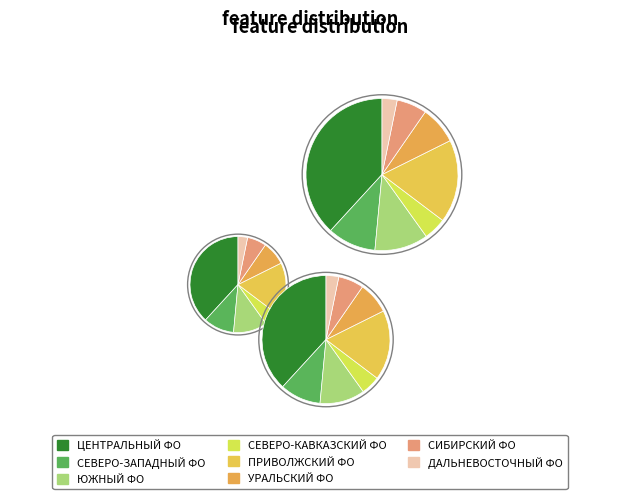

Which slice is the largest?

ЦЕНТРАЛЬНЫЙ ФЕДЕРАЛЬНЫЙ ОКРУГ